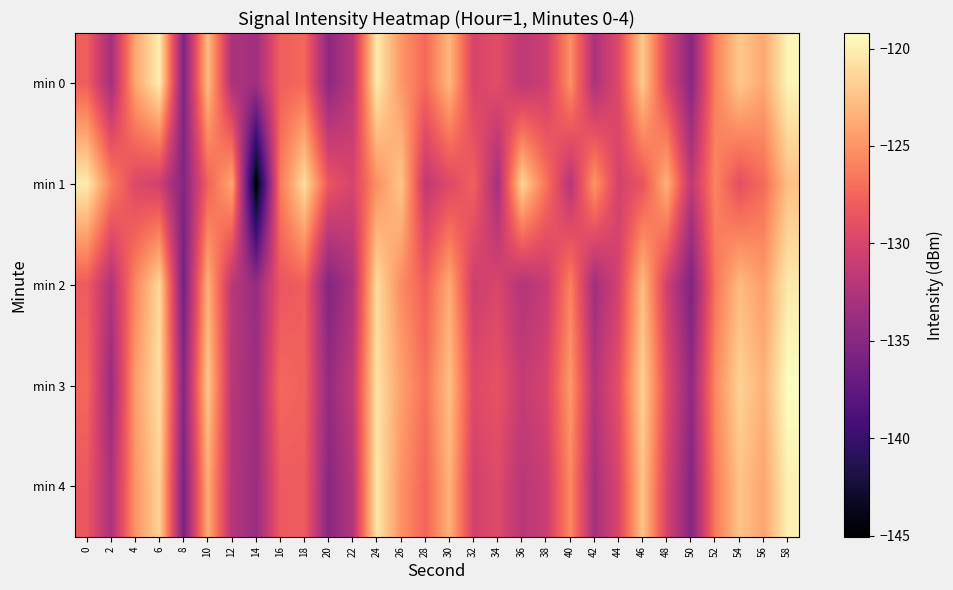

Which series changed the most between 40 and 44?

min 0